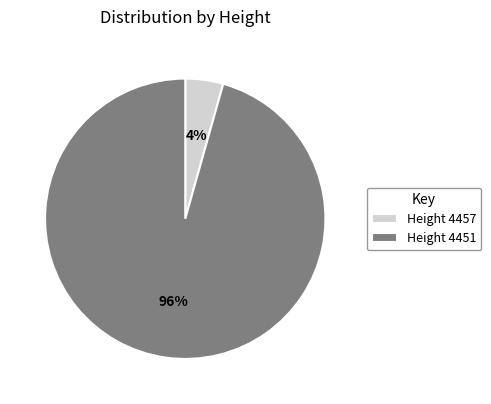

How many slices are in this pie chart?

2